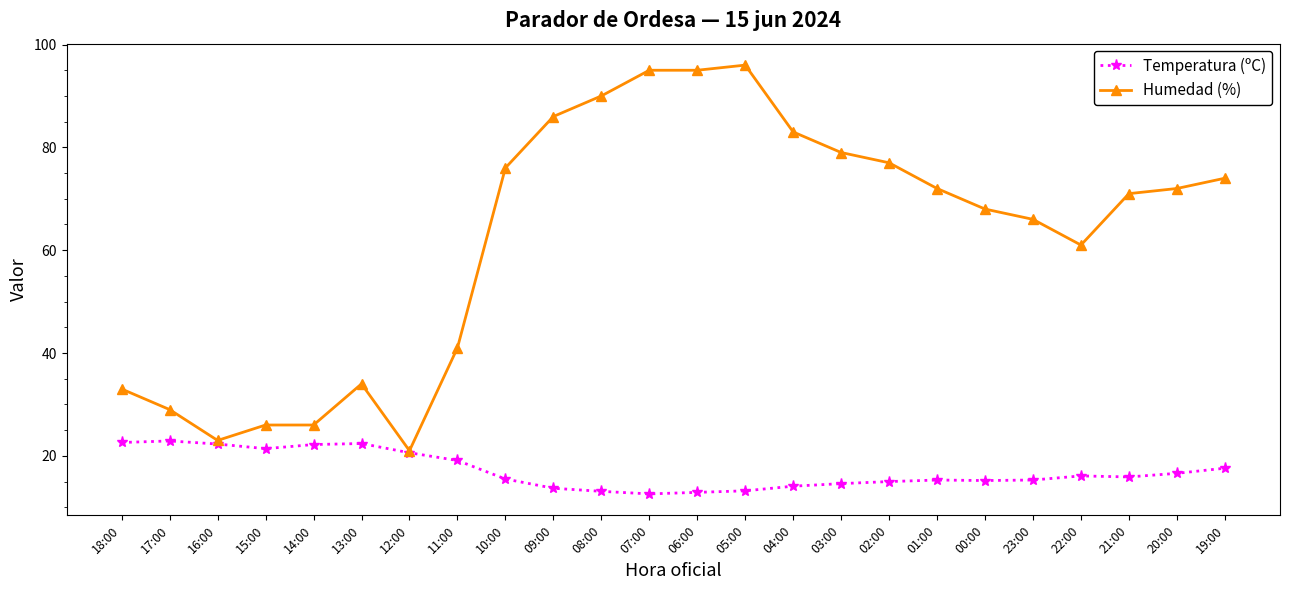

What is the difference between the highest and lowest values at 07:00?

82.4